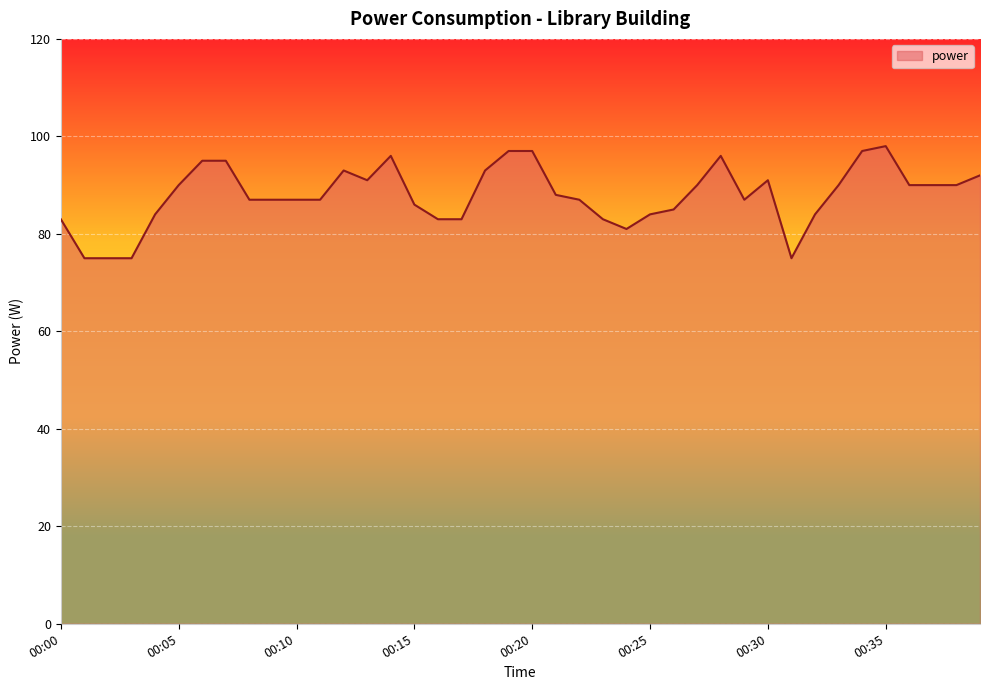

What is the difference between the maximum and minimum values?

23